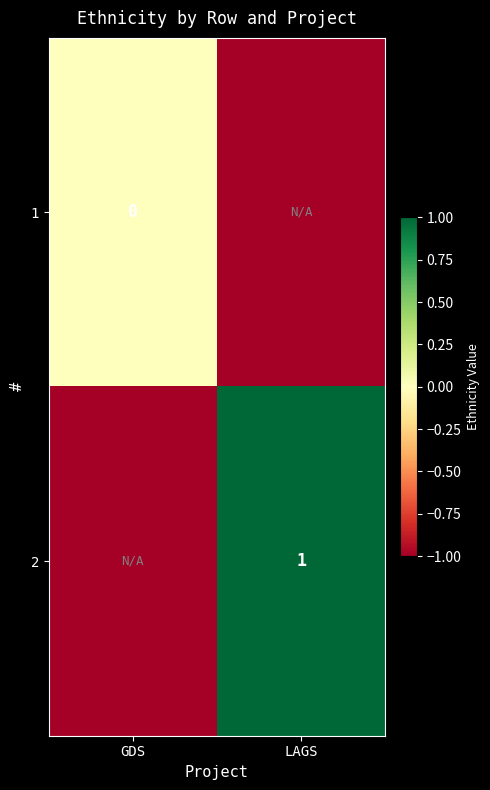

How many distinct data groups are displayed?

2